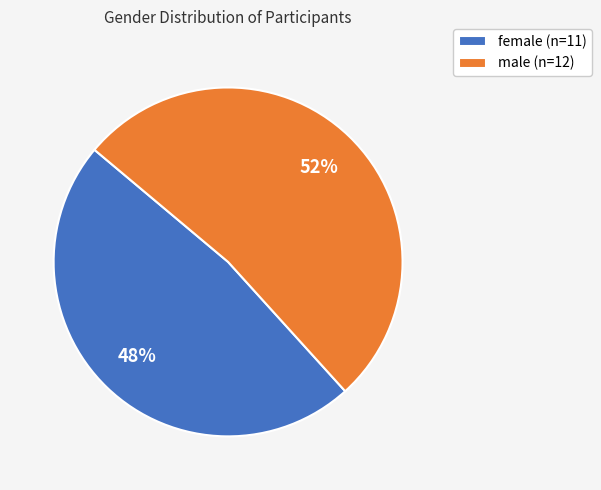

Does female represent more than half of the total?

No